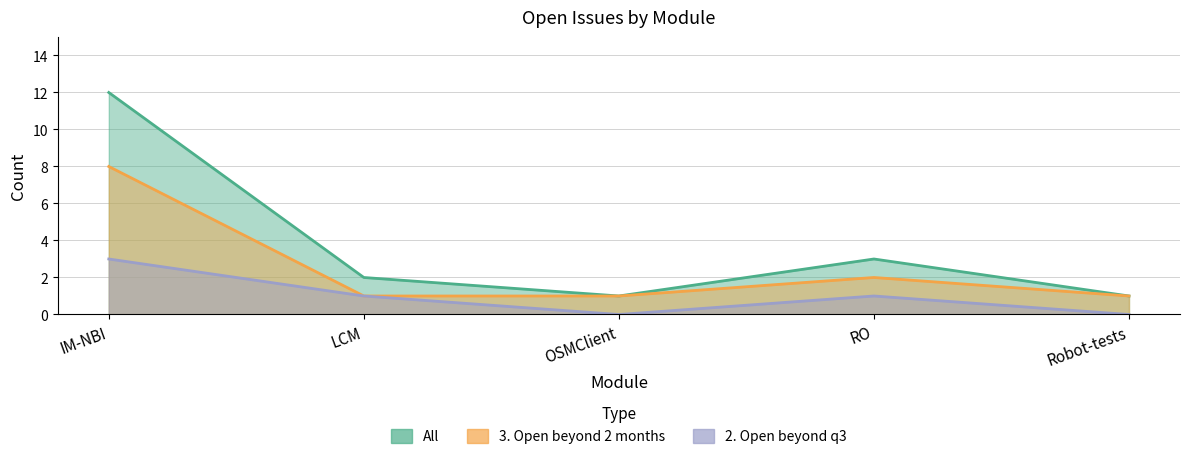

What is the difference between the highest and lowest values at RO?

2